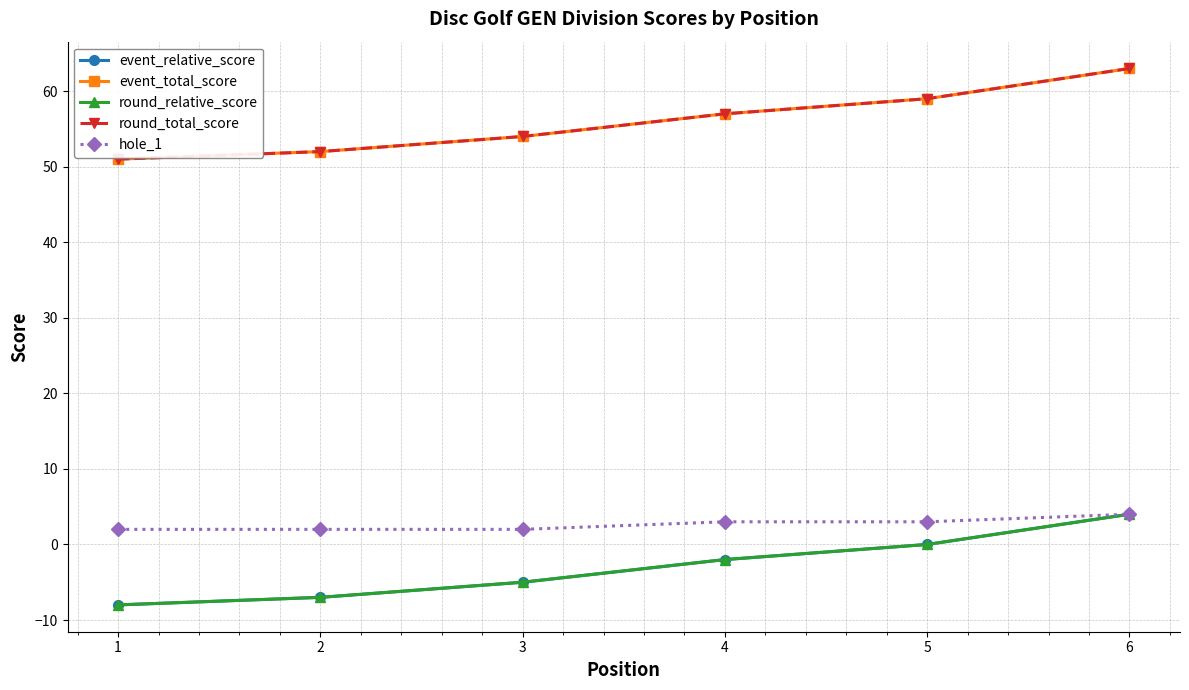

True or false: round_relative_score and hole_1 intersect in this chart.

False